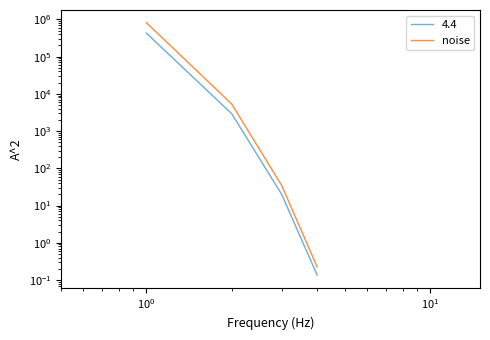

Does the chart display data point markers on the line(s)?

No